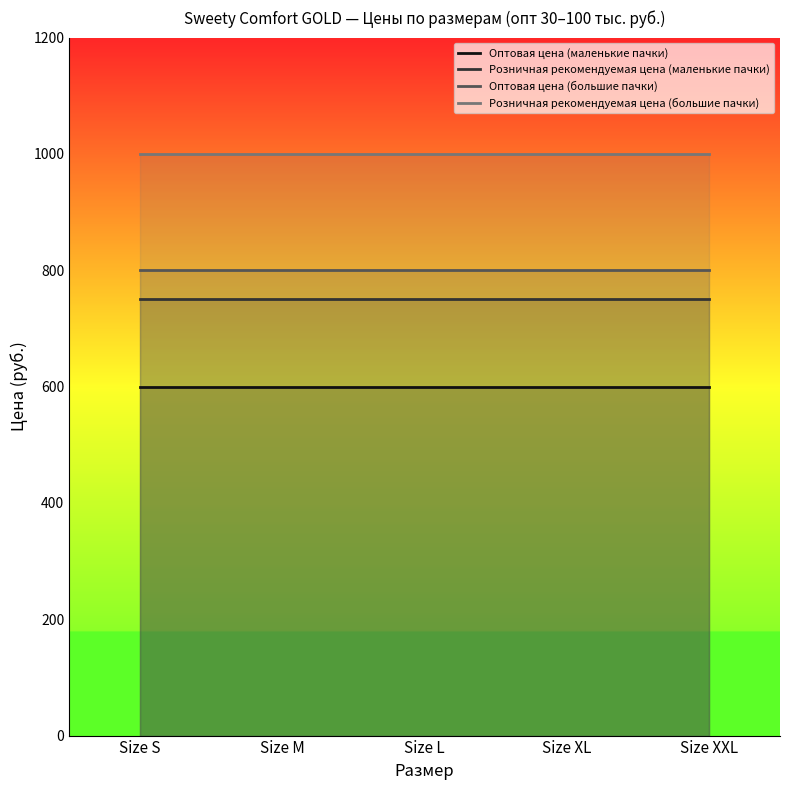

What is the average value of the Оптовая цена (маленькие пачки) series?

600